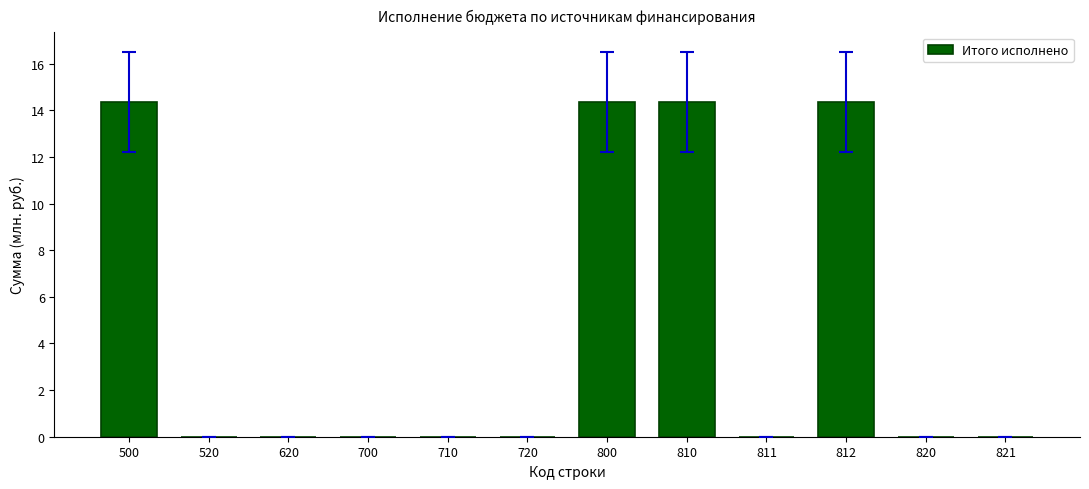

What is the greatest value displayed?

14.4